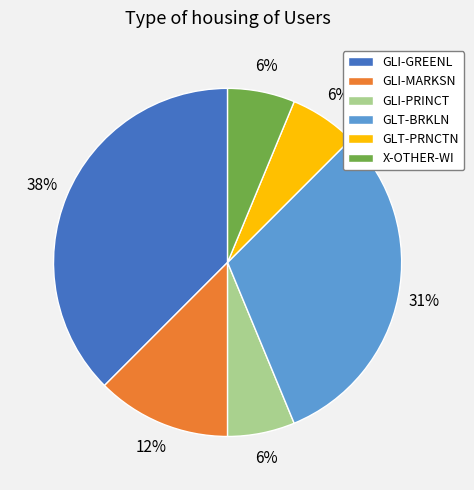

To the nearest percent, what percentage of the pie is GLT-PRNCTN?

6%